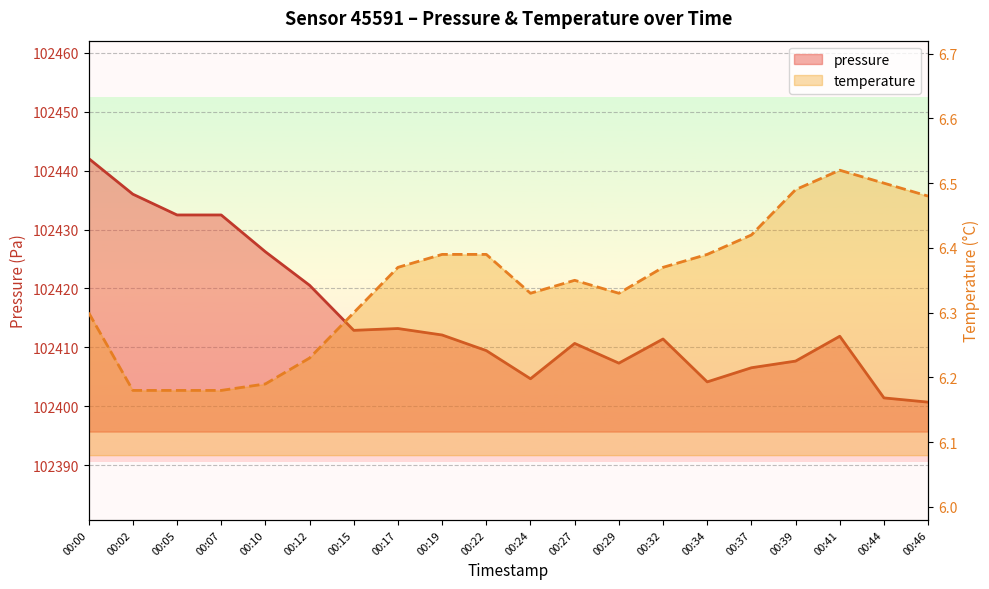

Reading right to left, list all the values displayed in this chart.

pressure: 00:46=102400.7	00:44=102401.4	00:41=102411.9	00:39=102407.7	00:37=102406.5	00:34=102404.1	00:32=102411.4	00:29=102407.3	00:27=102410.7	00:24=102404.7	00:22=102409.4	00:19=102412.1	00:17=102413.2	00:15=102412.9	00:12=102420.5	00:10=102426.2	00:07=102432.5	00:05=102432.5	00:02=102436.0	00:00=102442.1
temperature: 00:46=6.5	00:44=6.5	00:41=6.5	00:39=6.5	00:37=6.4	00:34=6.4	00:32=6.4	00:29=6.3	00:27=6.3	00:24=6.3	00:22=6.4	00:19=6.4	00:17=6.4	00:15=6.3	00:12=6.2	00:10=6.2	00:07=6.2	00:05=6.2	00:02=6.2	00:00=6.3